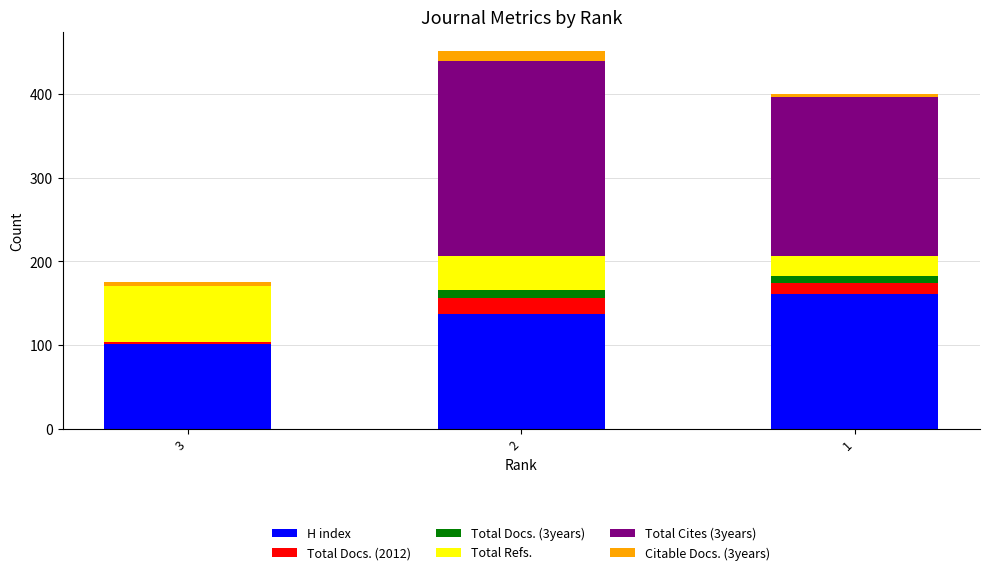

Reading right to left, what are the values for H index?

1=161	2=137	3=101